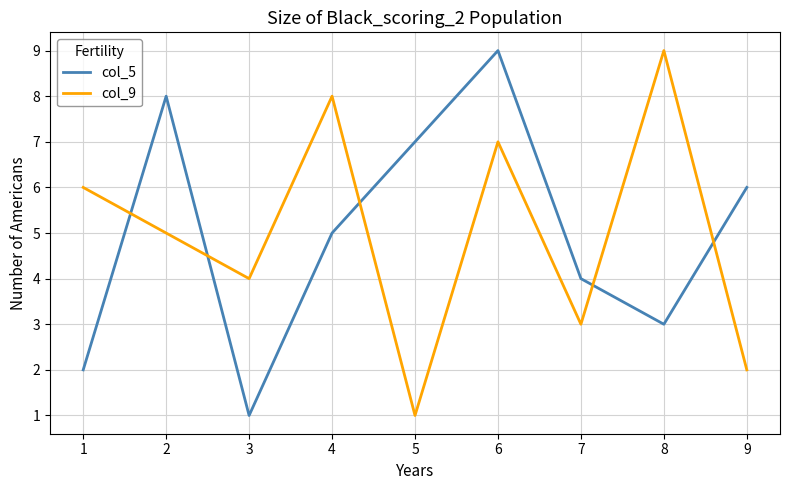

What is the sum of the col_9 values at 4 and 5?

9